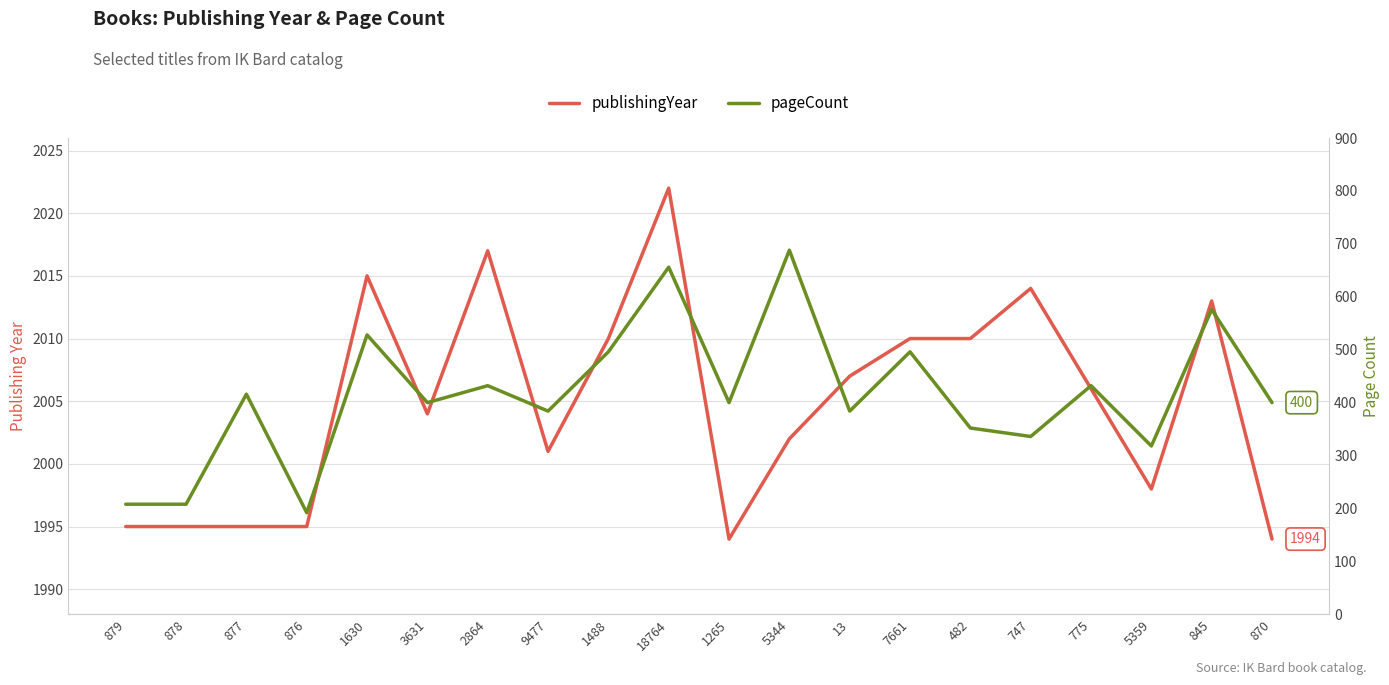

At which label is pageCount closest to 440?

2864